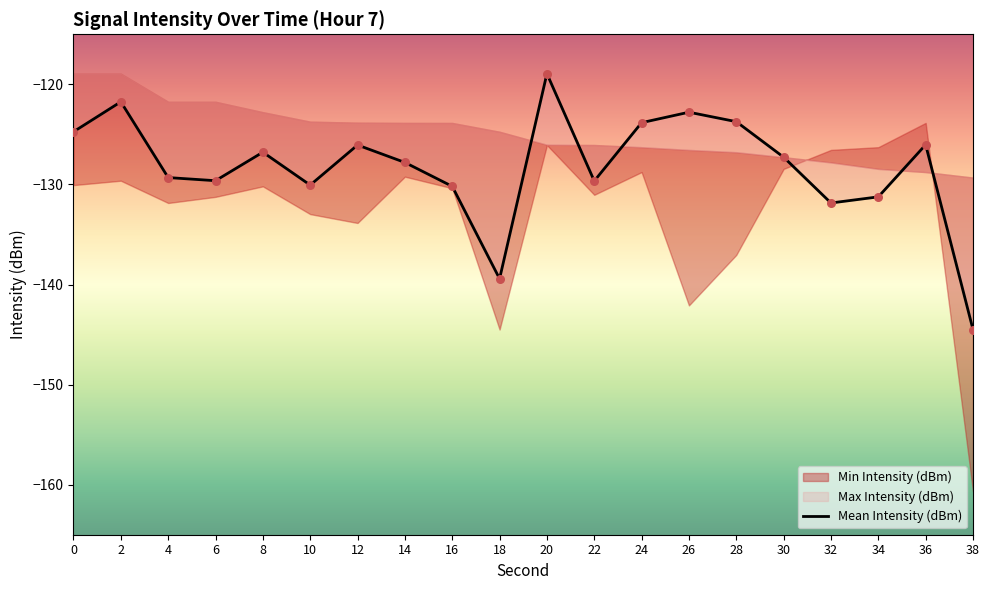

What is the change in value from 6 to 16?

-0.6